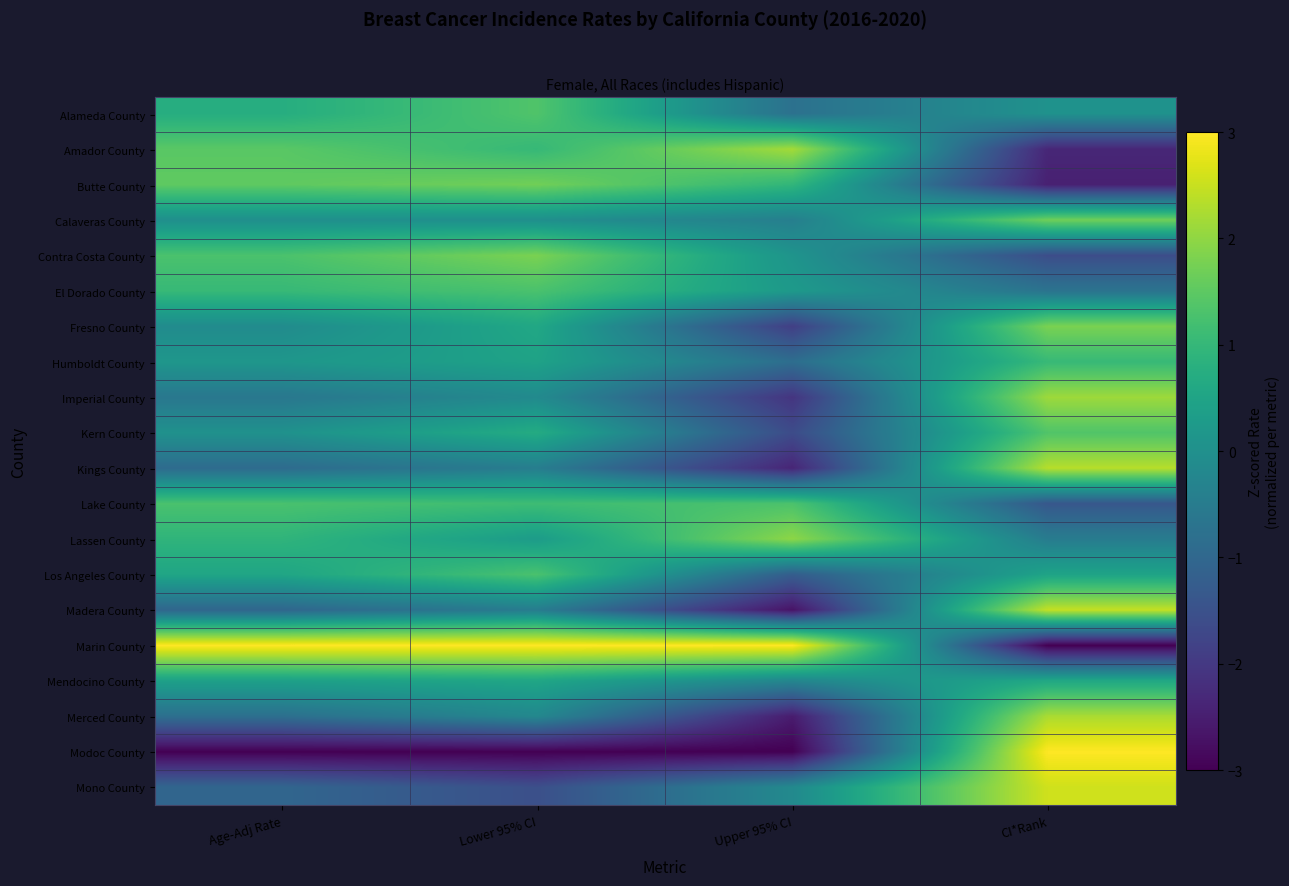

Which series has the largest total across all categories?

Marin County